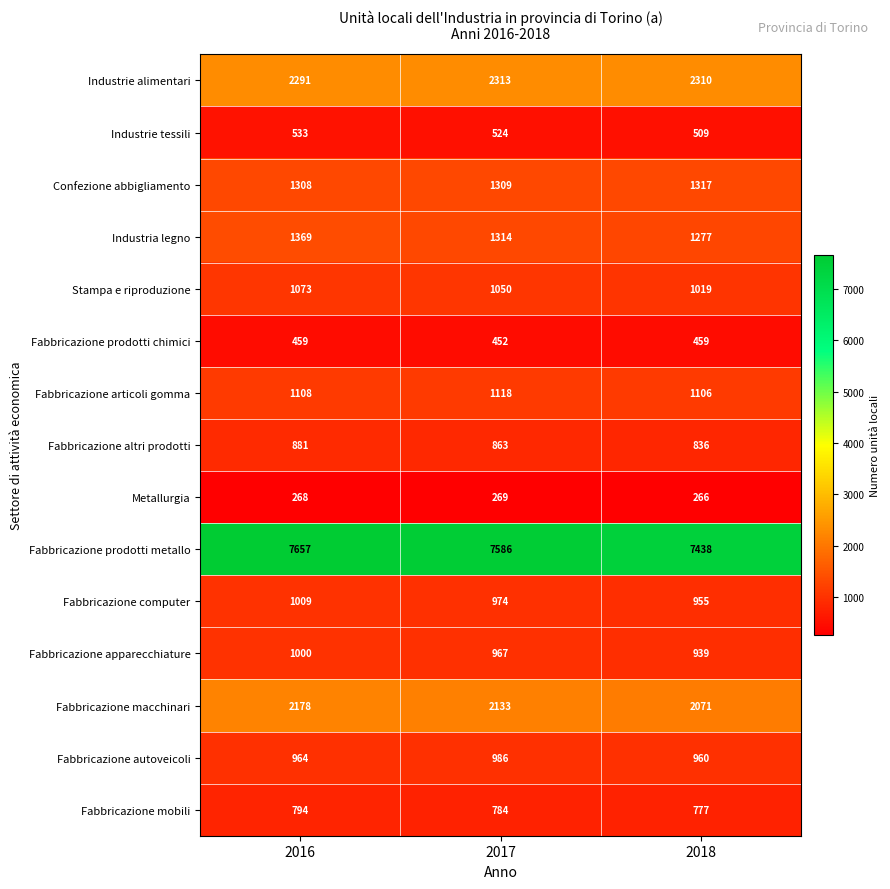

Rank the series at 2016 from lowest to highest value.

Metallurgia, Fabbricazione prodotti chimici, Industrie tessili, Fabbricazione mobili, Fabbricazione altri prodotti, Fabbricazione autoveicoli, Fabbricazione apparecchiature, Fabbricazione computer, Stampa e riproduzione, Fabbricazione articoli gomma, Confezione abbigliamento, Industria legno, Fabbricazione macchinari, Industrie alimentari, Fabbricazione prodotti metallo